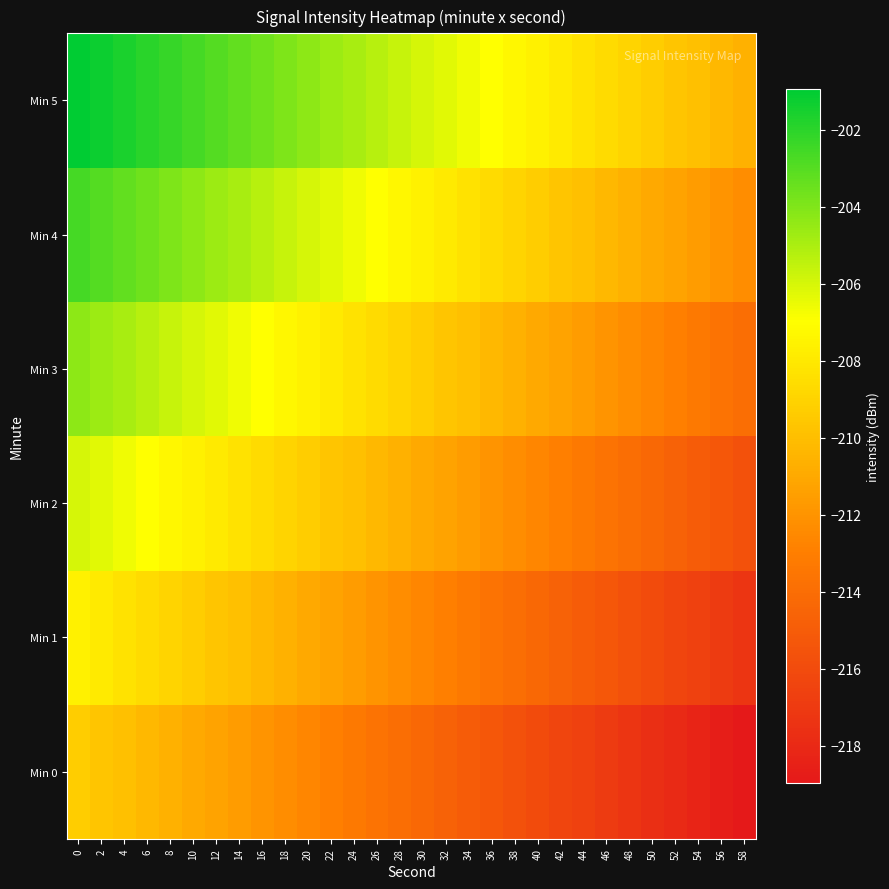

Rank the series by their average value, from lowest to highest.

Min 0, Min 1, Min 2, Min 3, Min 4, Min 5